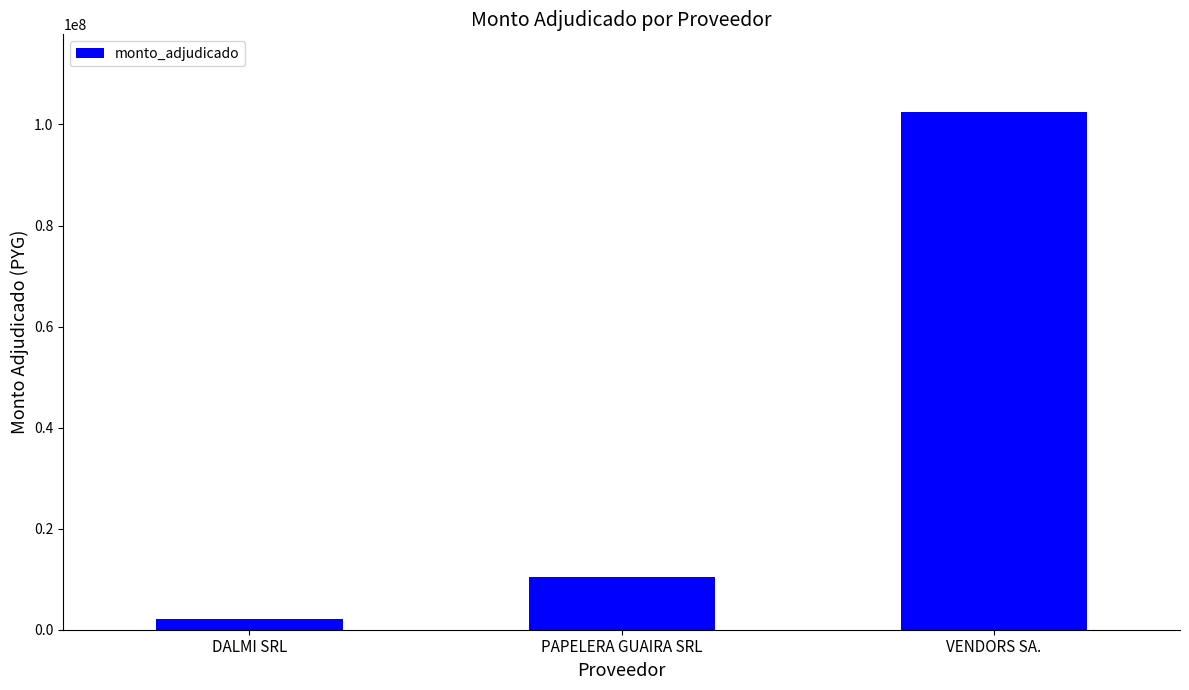

What value does the data have at PAPELERA GUAIRA SRL?

10484430